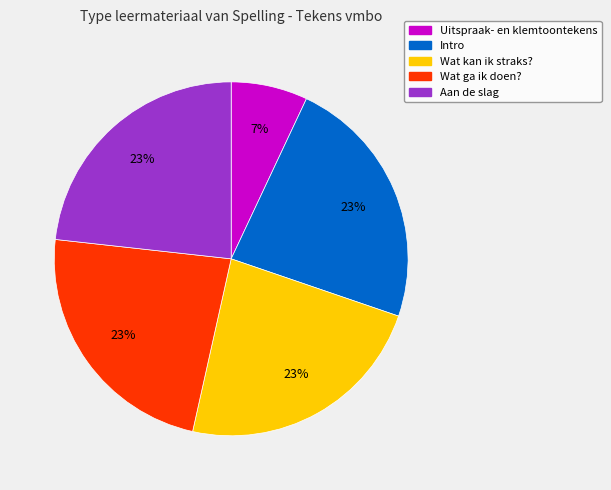

To the nearest percent, what is the average slice percentage?

20%